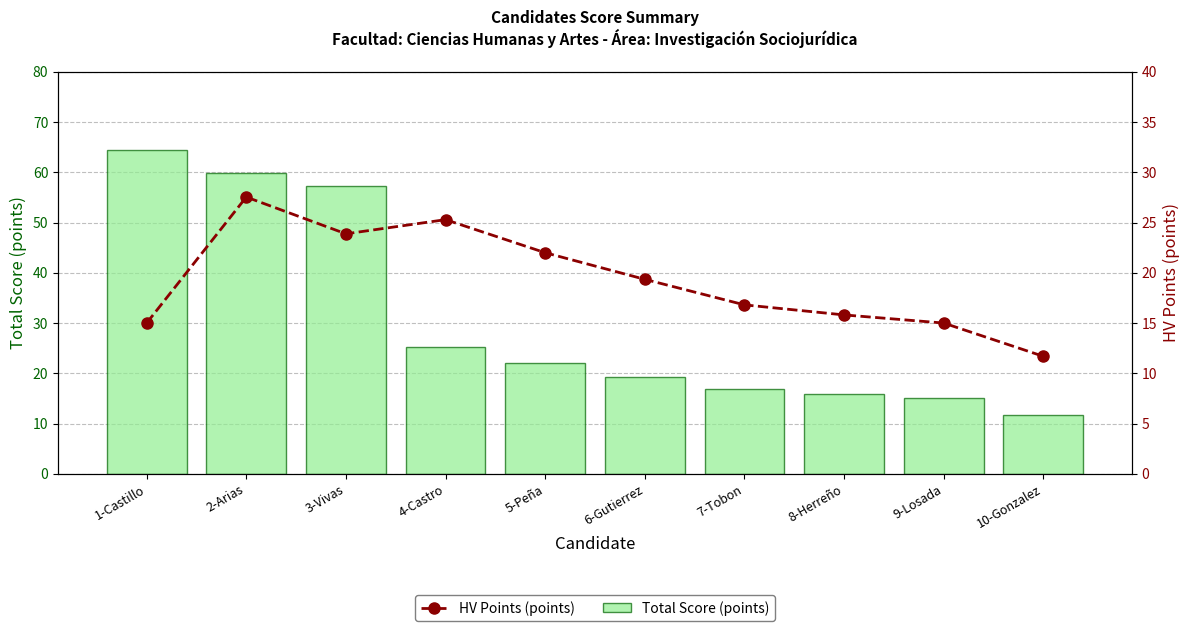

How many data points in Total Score (points) are less than 22?

5